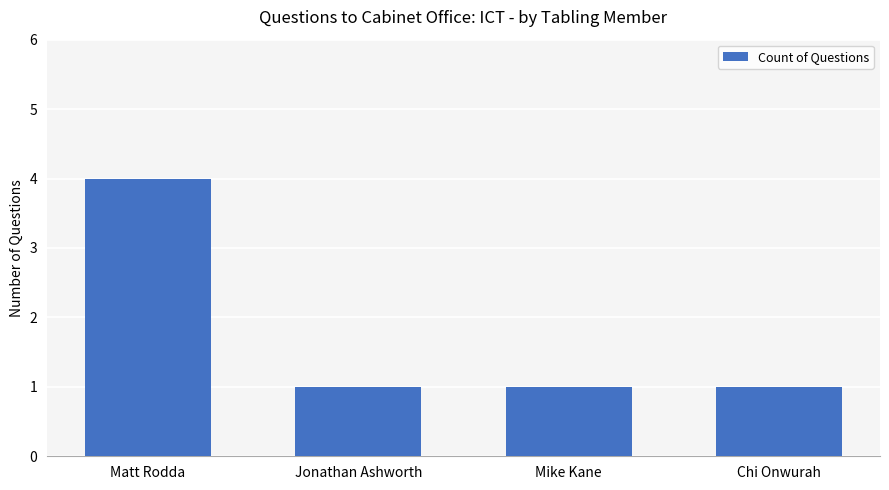

What is the sum of all values?

7